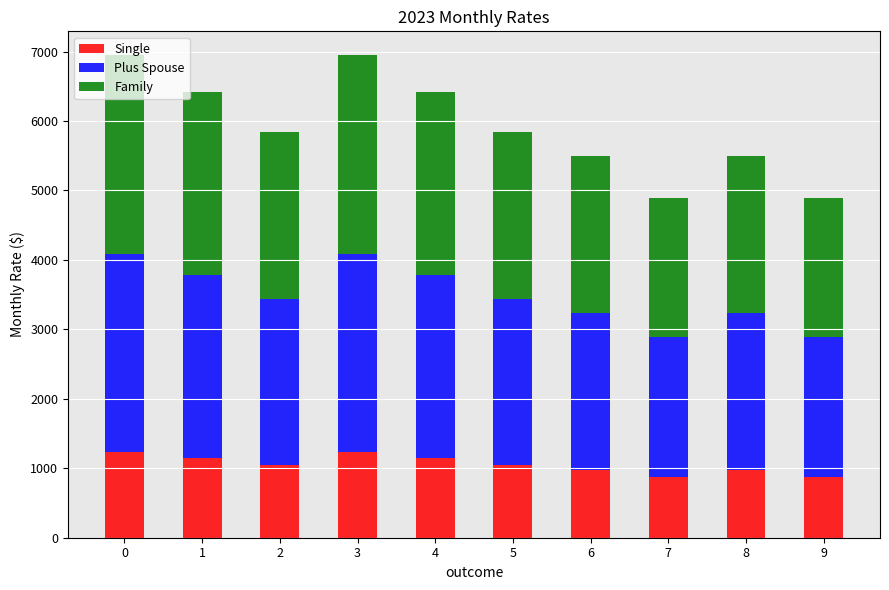

What is the difference between the Single values at 1 and 9?

273